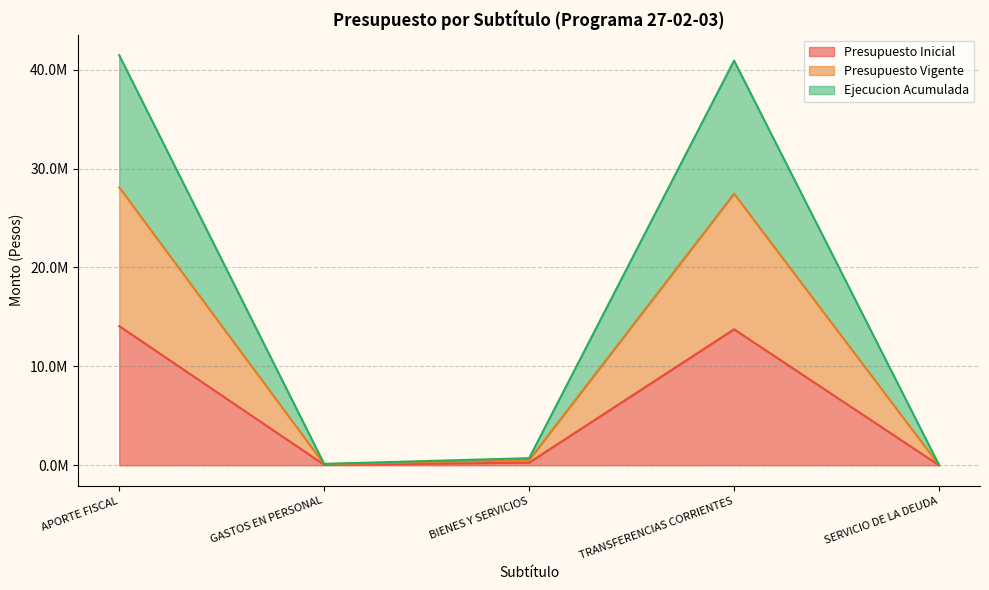

Reading left to right, list all the values displayed in this chart.

Presupuesto Inicial: APORTE FISCAL=14074181	GASTOS EN PERSONAL=56377	BIENES Y SERVICIOS=267730	TRANSFERENCIAS CORRIENTES=13750074	SERVICIO DE LA DEUDA=500
Presupuesto Vigente: APORTE FISCAL=28101366	GASTOS EN PERSONAL=108067	BIENES Y SERVICIOS=535460	TRANSFERENCIAS CORRIENTES=27457952	SERVICIO DE LA DEUDA=20076
Ejecucion Acumulada: APORTE FISCAL=41465367	GASTOS EN PERSONAL=142162	BIENES Y SERVICIOS=719679	TRANSFERENCIAS CORRIENTES=40919827	SERVICIO DE LA DEUDA=39638